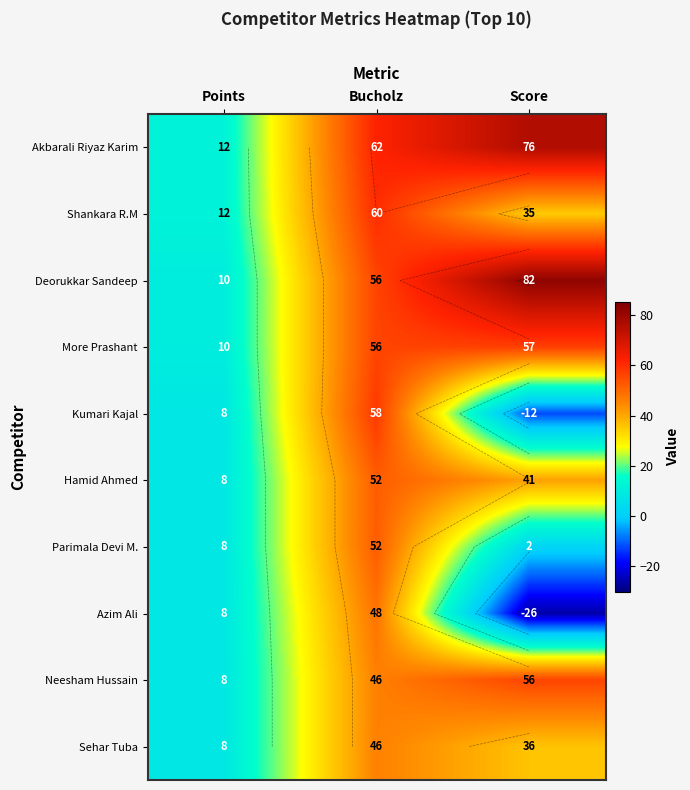

At which label is Akbarali Riyaz Karim closest to 44?

Bucholz